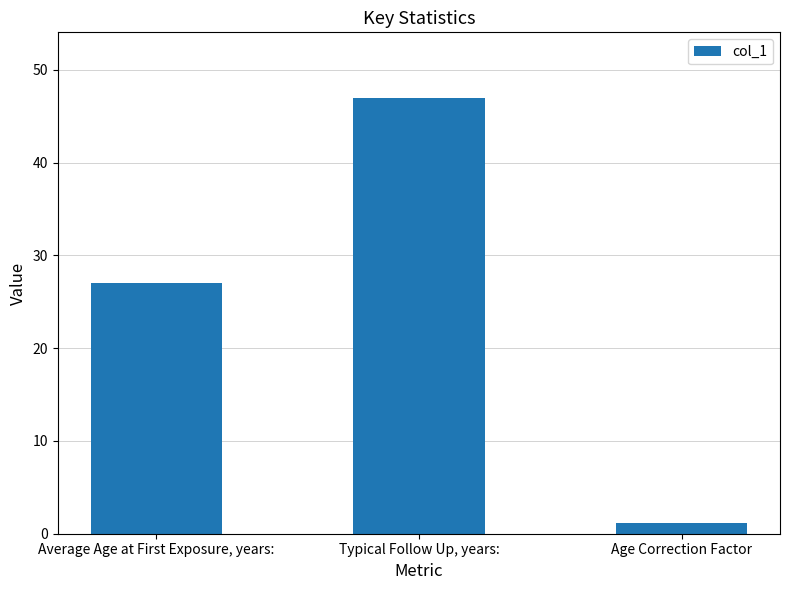

What is the label of the 3rd bar from the right?

Average Age at First Exposure, years: